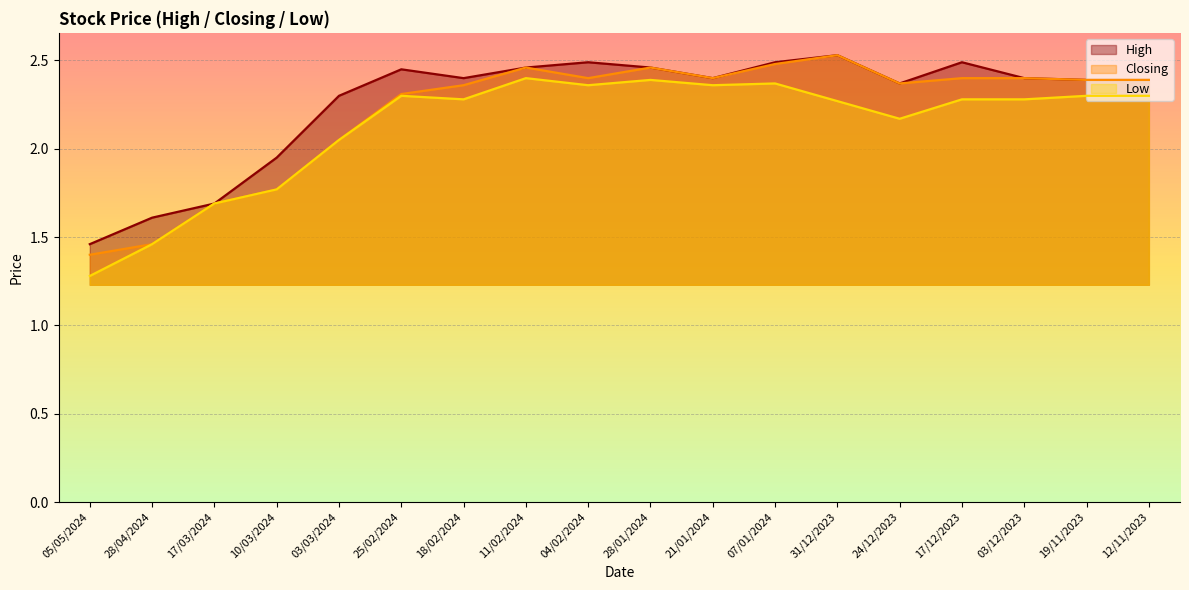

In Closing, how many points are lower than both neighbors (excluding endpoints)?

3